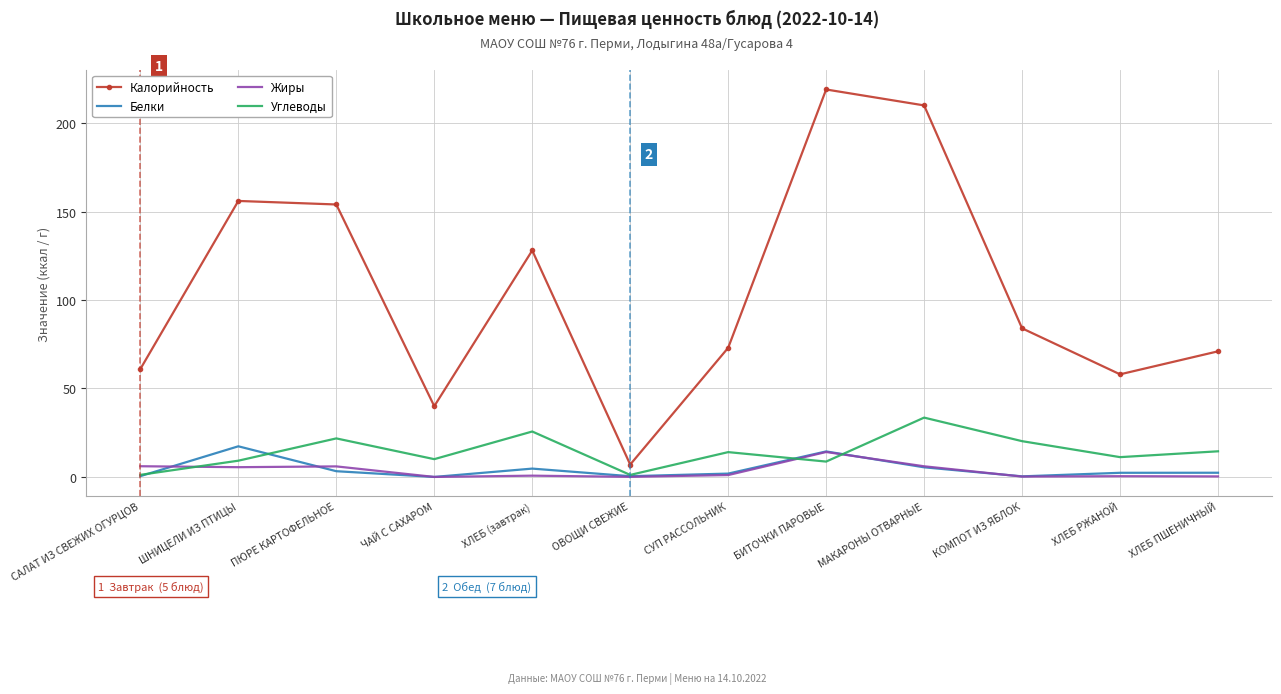

True or false: Белки and Калорийность intersect in this chart.

False